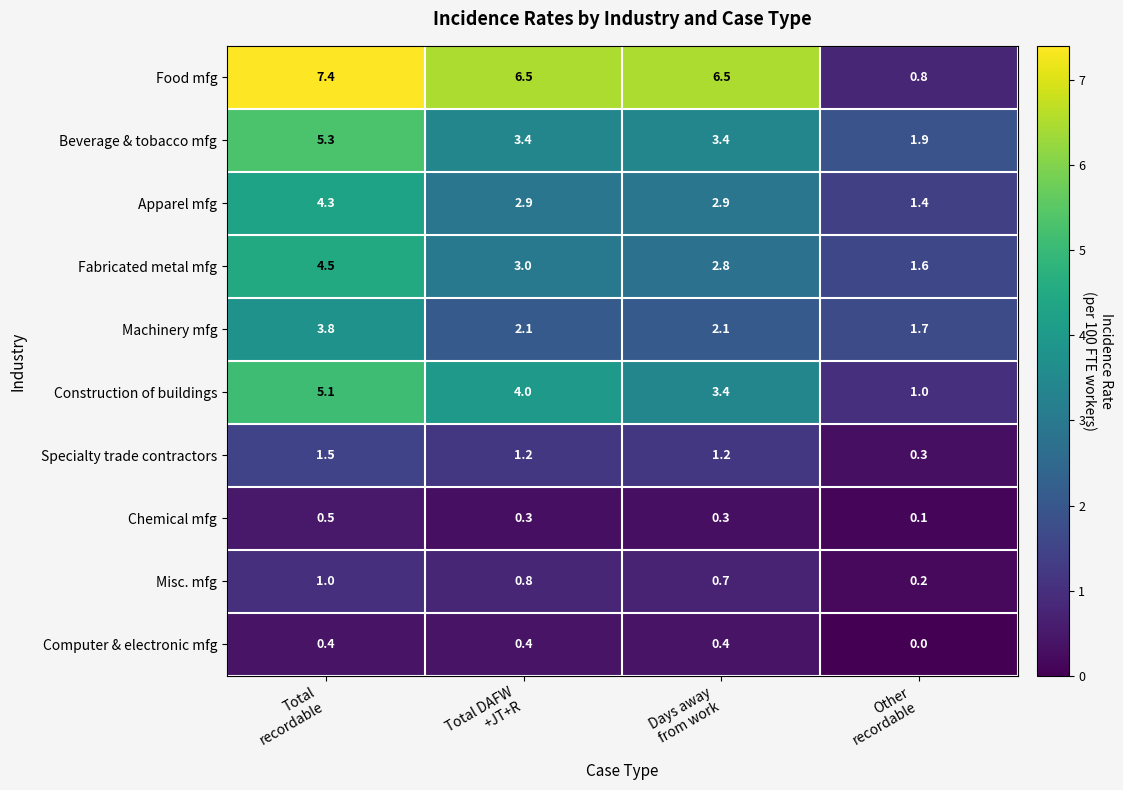

What is the highest value of the Misc. mfg series?

1.0